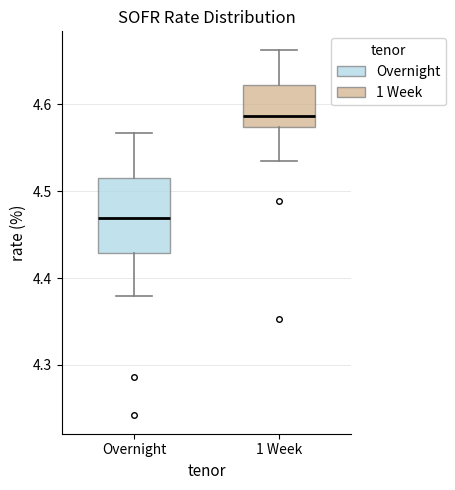

Which box has the lowest median line?

Overnight